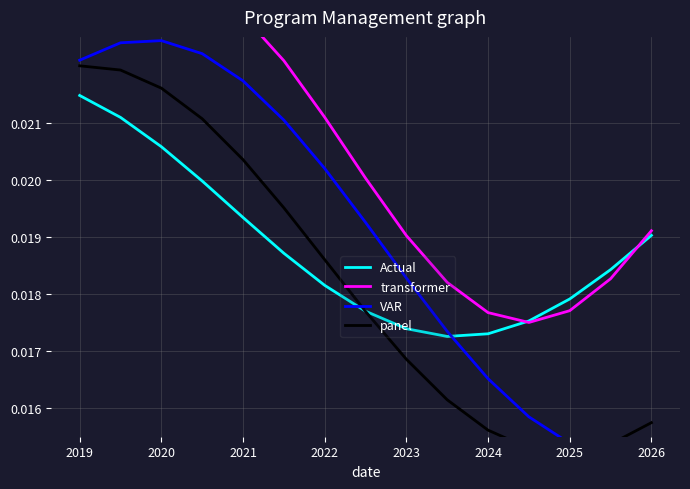

List the series in order of their peak value, highest first.

transformer, VAR, panel, Actual